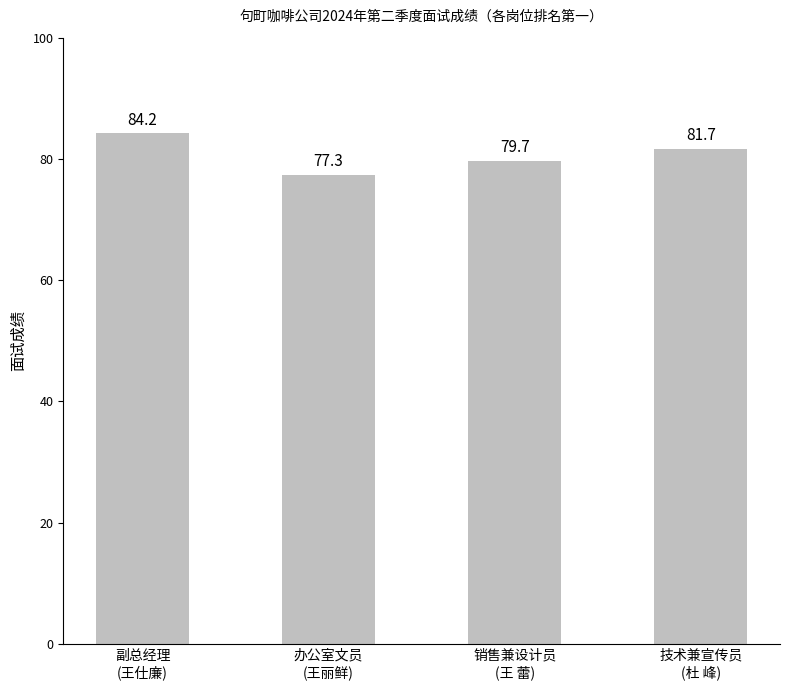

How many data points are above 81?

2